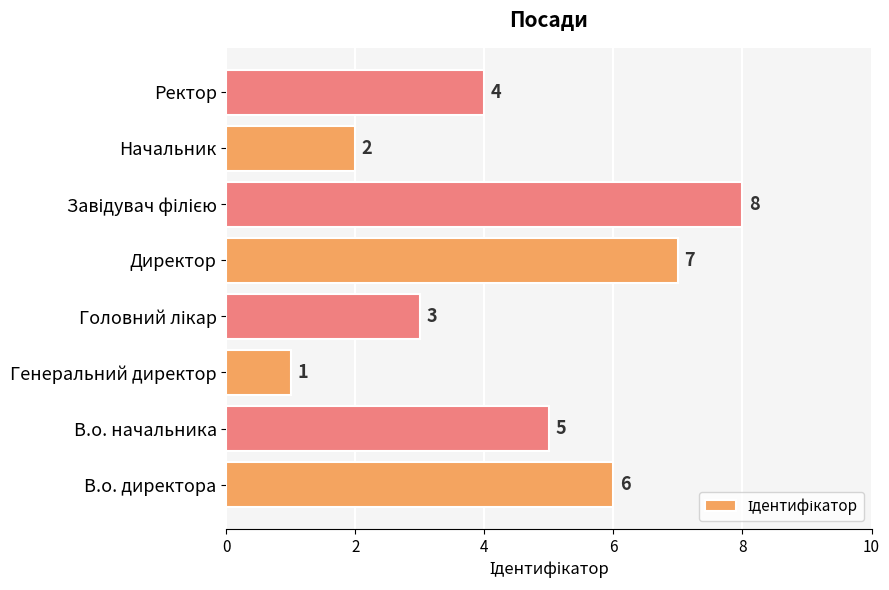

What is the smallest value displayed?

1